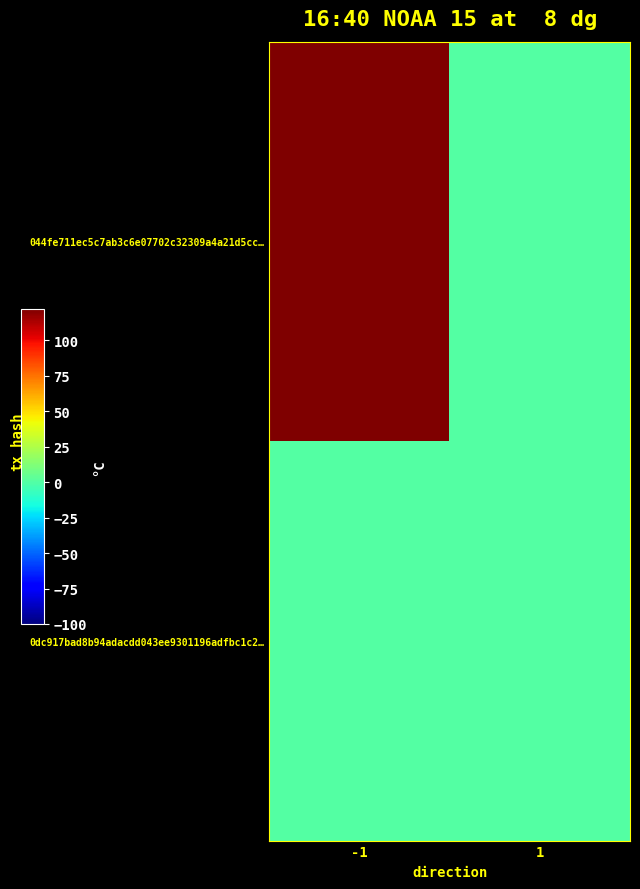

Which series has the largest total across all categories?

044fe711ec5c7ab3c6e07702c32309a4a21d5cc…